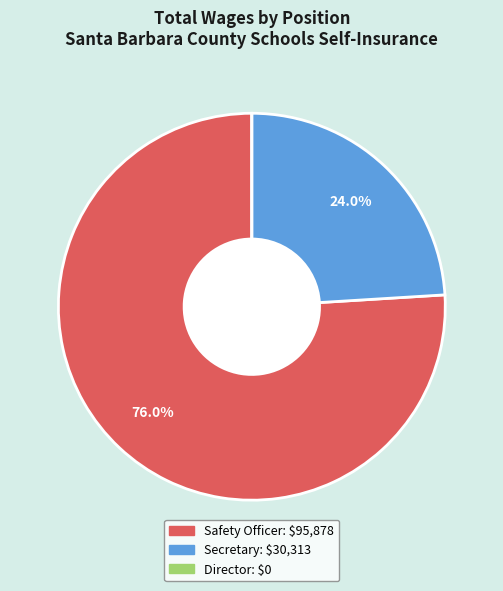

Which slice is the largest?

Safety Officer